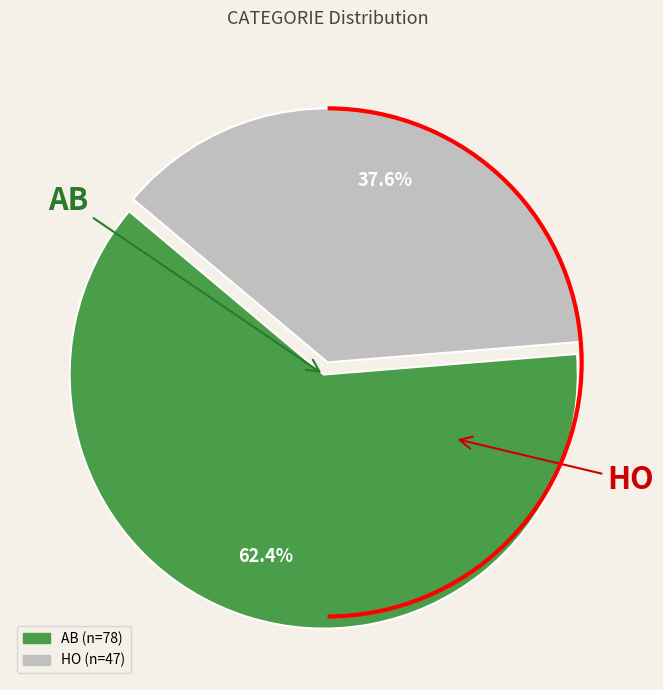

How many slices are in this pie chart?

2